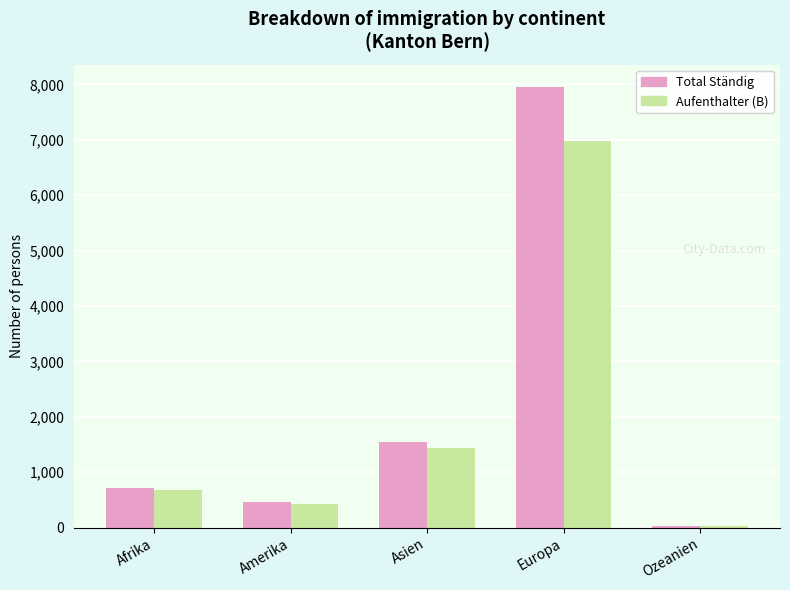

At which label is Total Ständig closest to 3997?

Asien